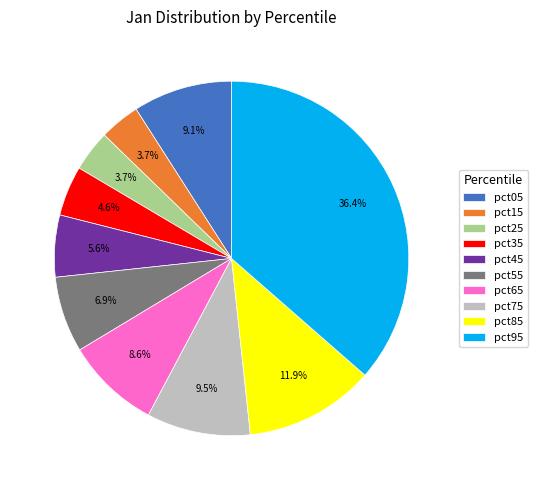

Between pct25 and pct35, which is larger?

pct35